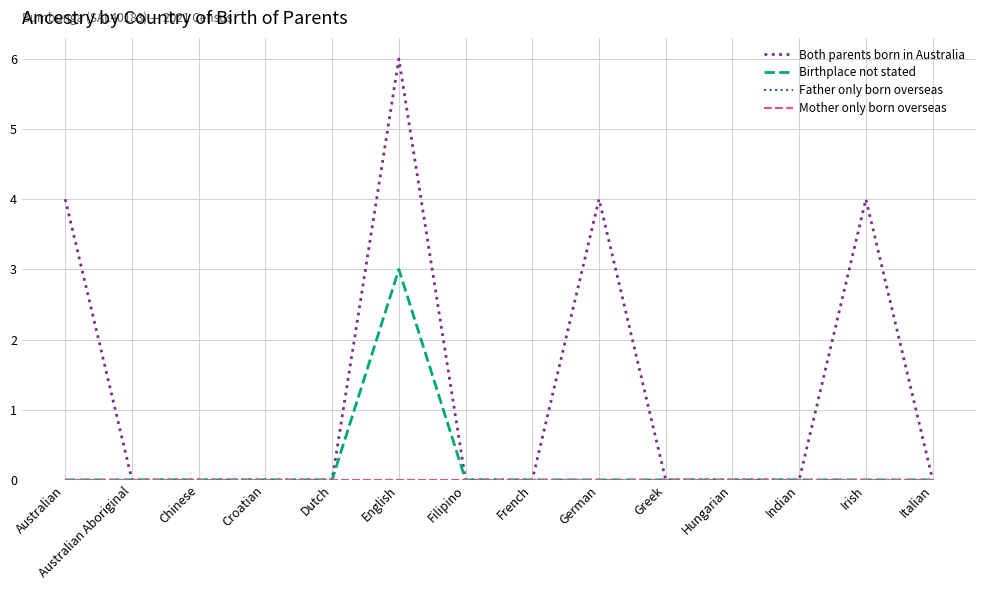

Rank the series by their maximum value, from lowest to highest.

Father only born overseas, Mother only born overseas, Birthplace not stated, Both parents born in Australia